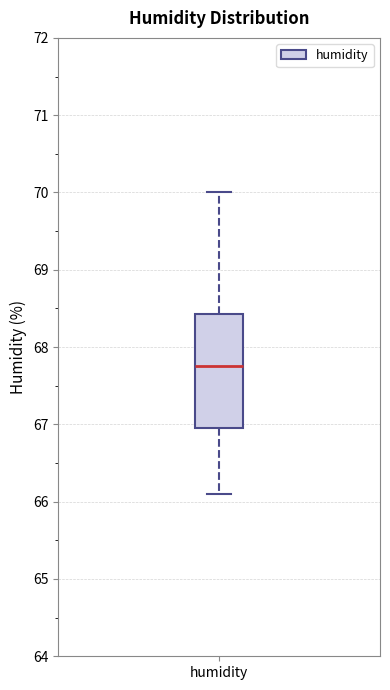

Transcribe this box plot: give where the median line is, the range the box spans, and where the two whiskers end, as read against the y-axis. The values are not printed on the chart, so give them approximately, as read against the axis.

median 67.8, box 67.0 to 68.4, whiskers 66.1 to 70.0